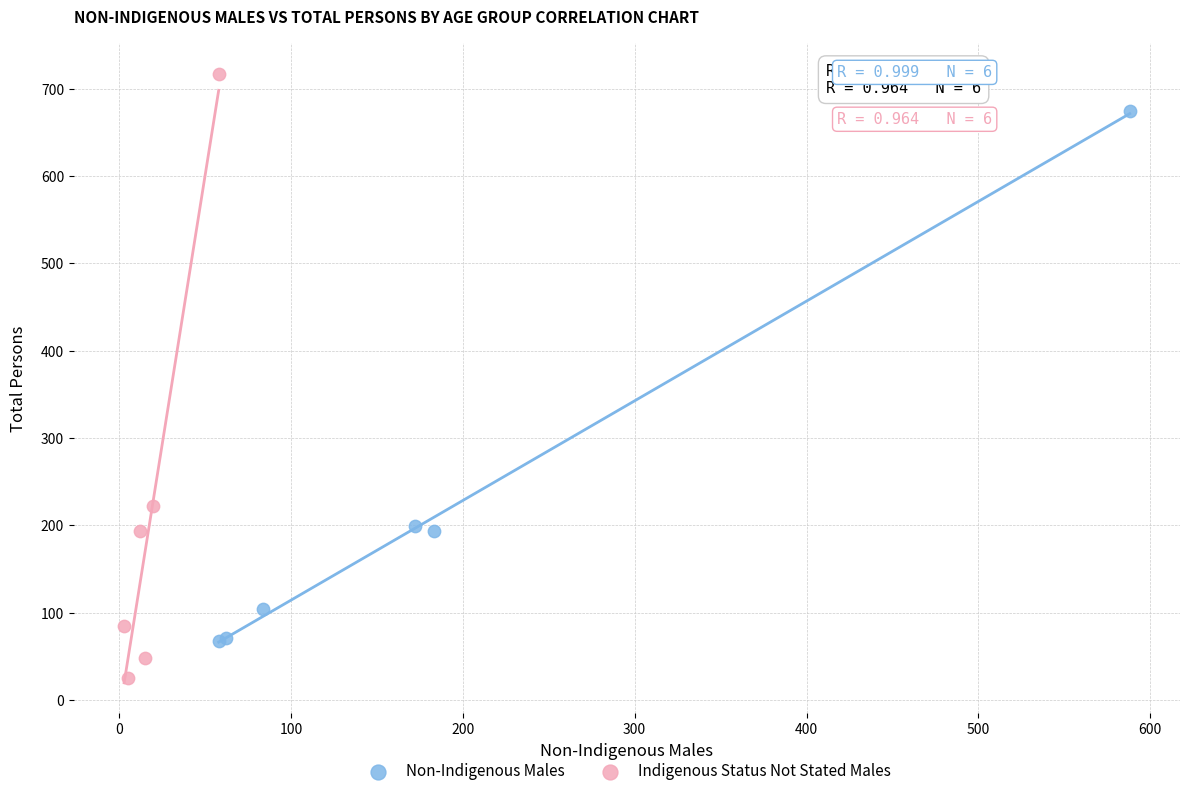

Which series has the largest Y range (max minus min)?

Indigenous Status Not Stated Males